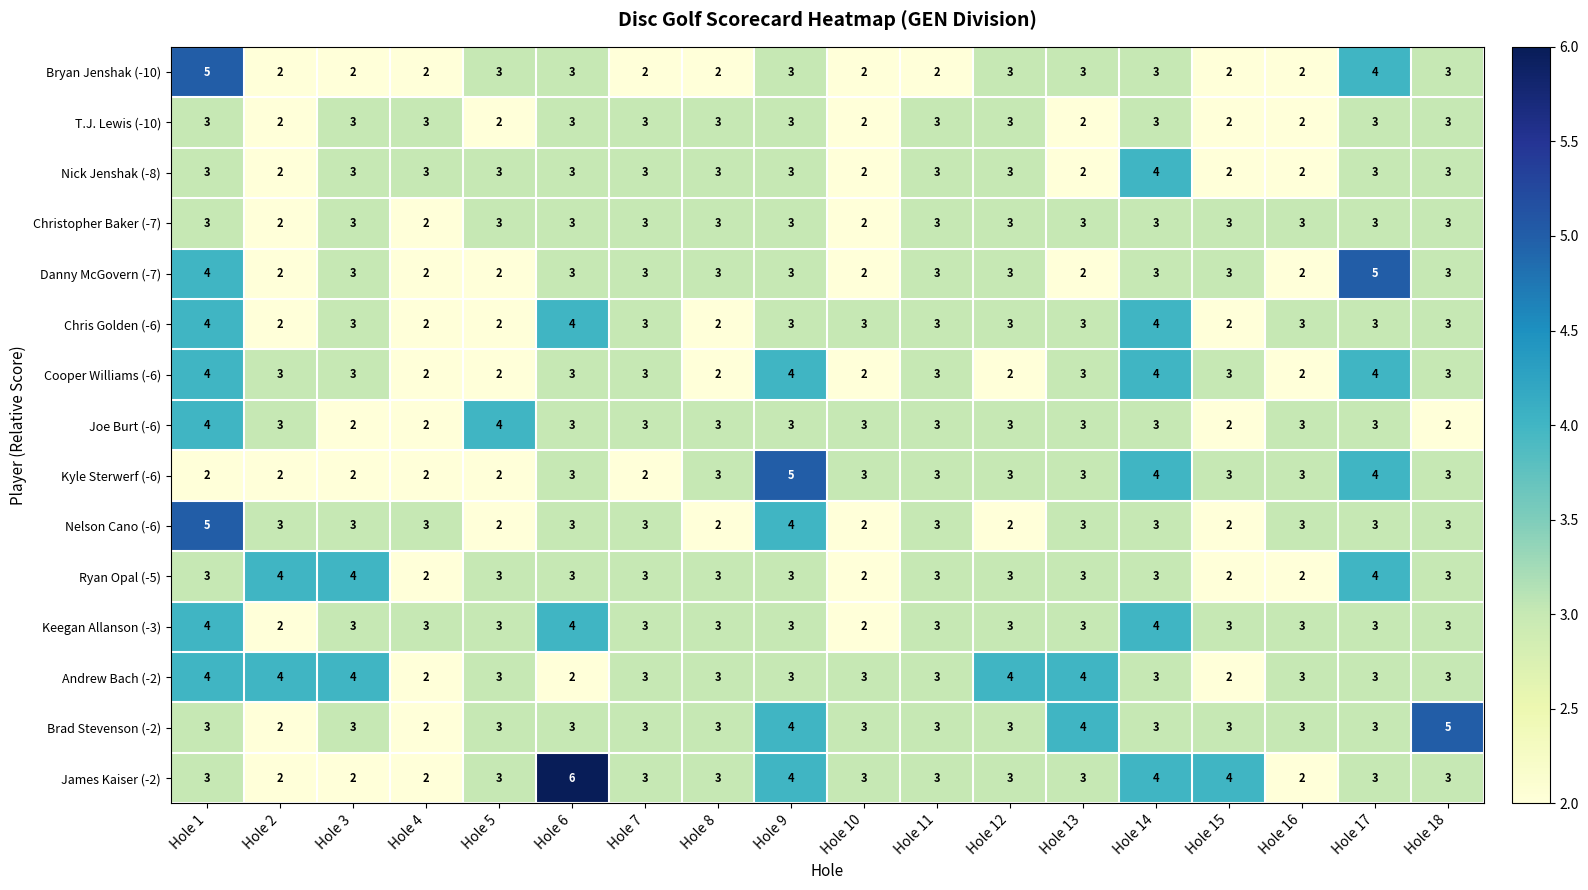

The Cooper Williams (-6) series shows 2 at Hole 7. True or false?

False